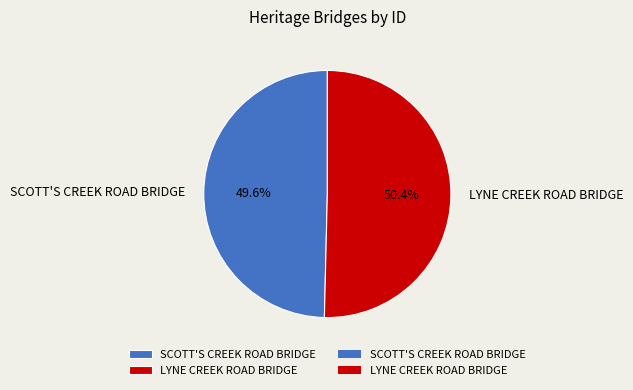

What is the ratio of the value at SCOTT'S CREEK ROAD BRIDGE to the value at LYNE CREEK ROAD BRIDGE?

1.0